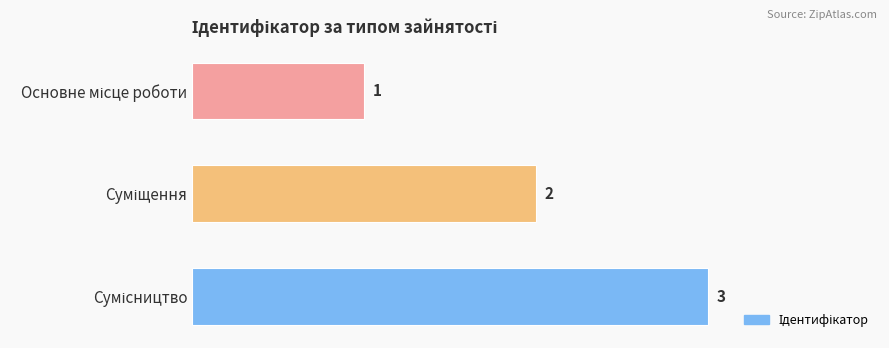

Count the values in the range 1 to 3.

3